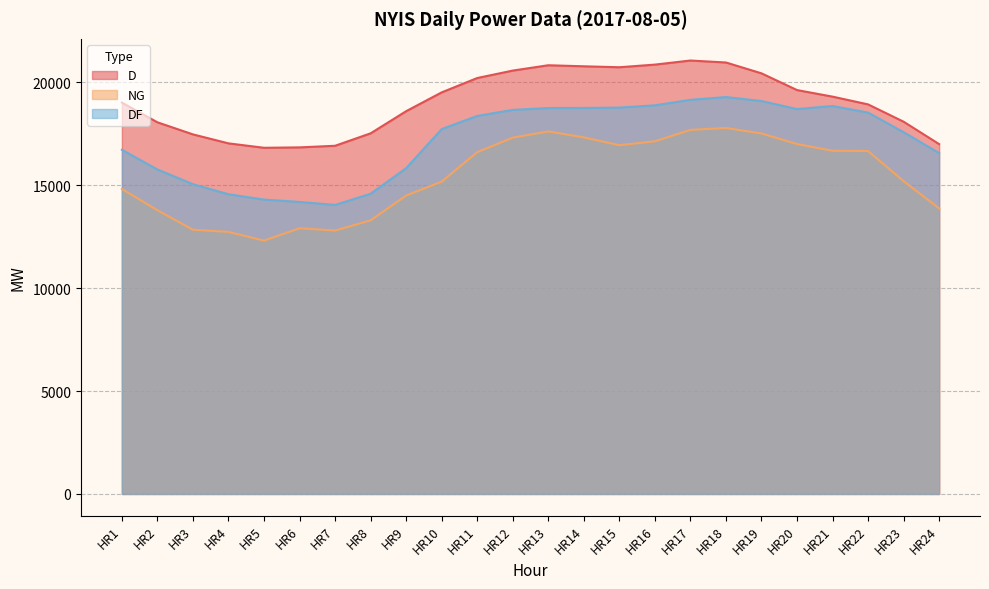

Between HR12 and HR2, which is larger?

HR12